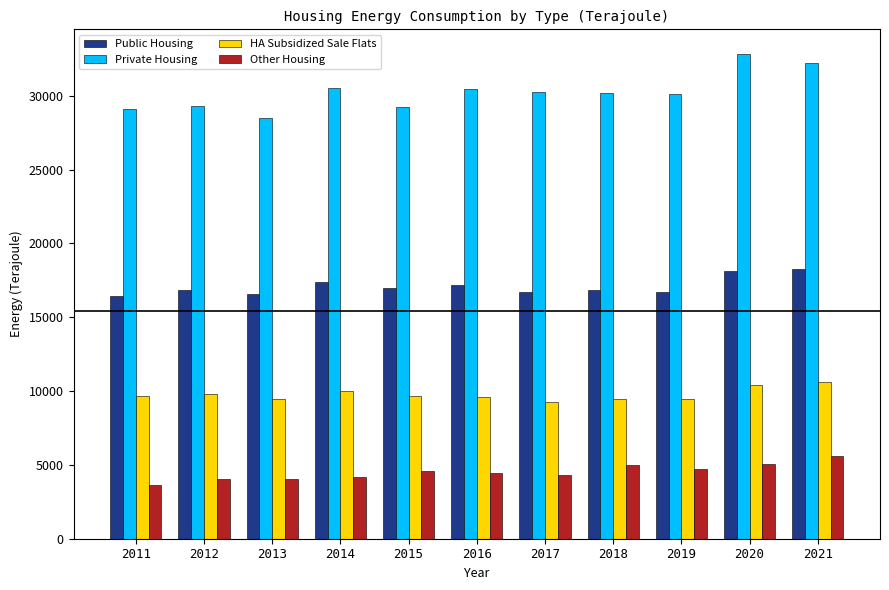

List the series in order of their overall mean, highest first.

Private Housing, Public Housing, HA Subsidized Sale Flats, Other Housing